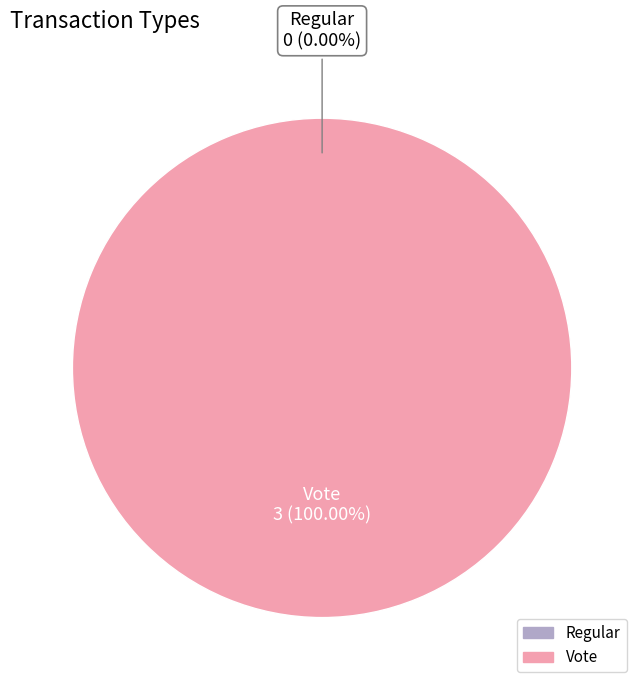

True or false: Vote (io_index=3) accounts for 100% of the total.

True